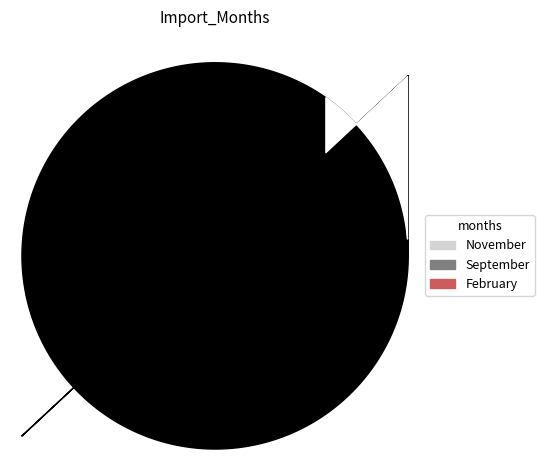

Is the sum of November and February greater than half?

Yes